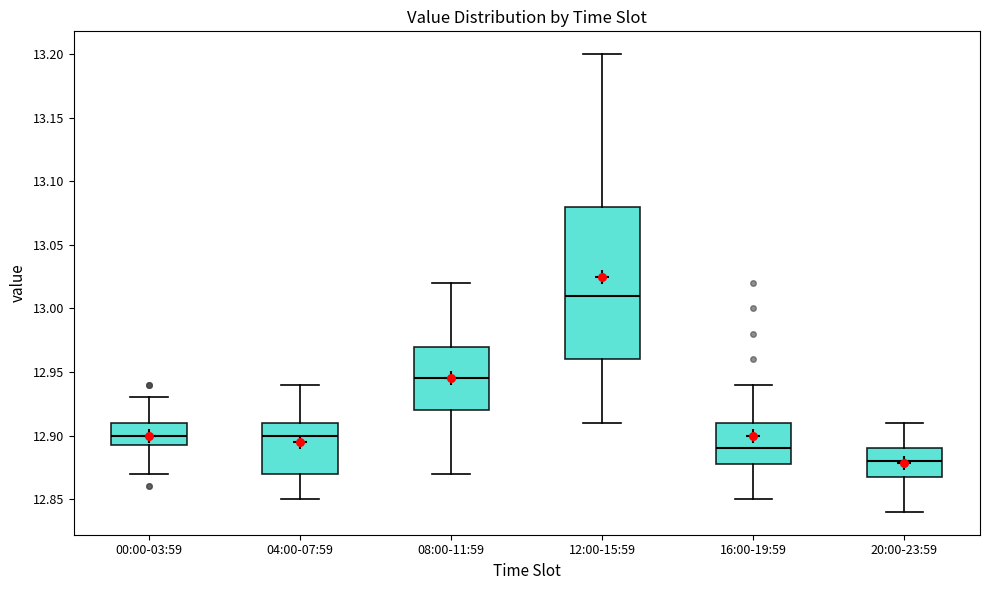

Reading left to right, transcribe this box plot: for each box, give where its median line is, the range the box spans, and where its two whiskers end, as read against the y-axis. The values are not printed on the chart, so give them approximately, as read against the axis.

00:00-03:59: median 12.900, box 12.895 to 12.910, whiskers 12.870 to 12.930
04:00-07:59: median 12.900, box 12.870 to 12.910, whiskers 12.850 to 12.940
08:00-11:59: median 12.945, box 12.920 to 12.970, whiskers 12.870 to 13.020
12:00-15:59: median 13.010, box 12.960 to 13.080, whiskers 12.910 to 13.200
16:00-19:59: median 12.890, box 12.880 to 12.910, whiskers 12.850 to 12.940
20:00-23:59: median 12.880, box 12.870 to 12.890, whiskers 12.840 to 12.910